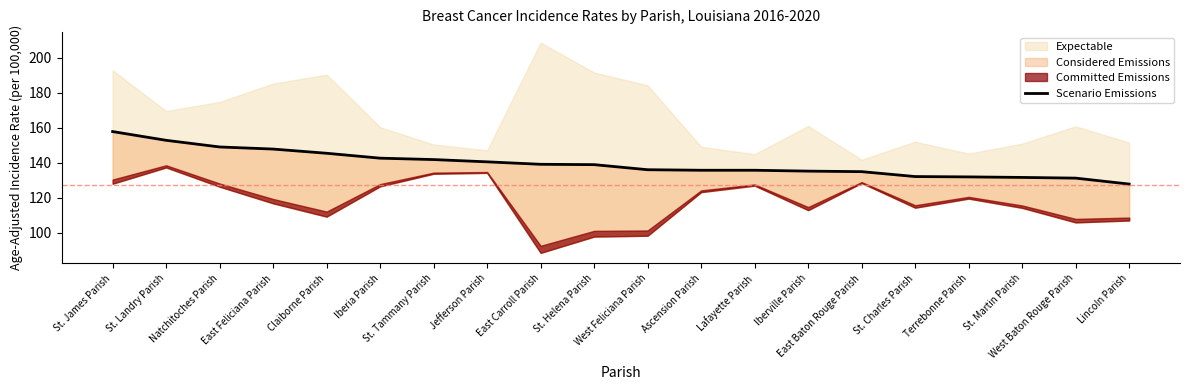

What is the label of the 9th point from the right?

Ascension Parish